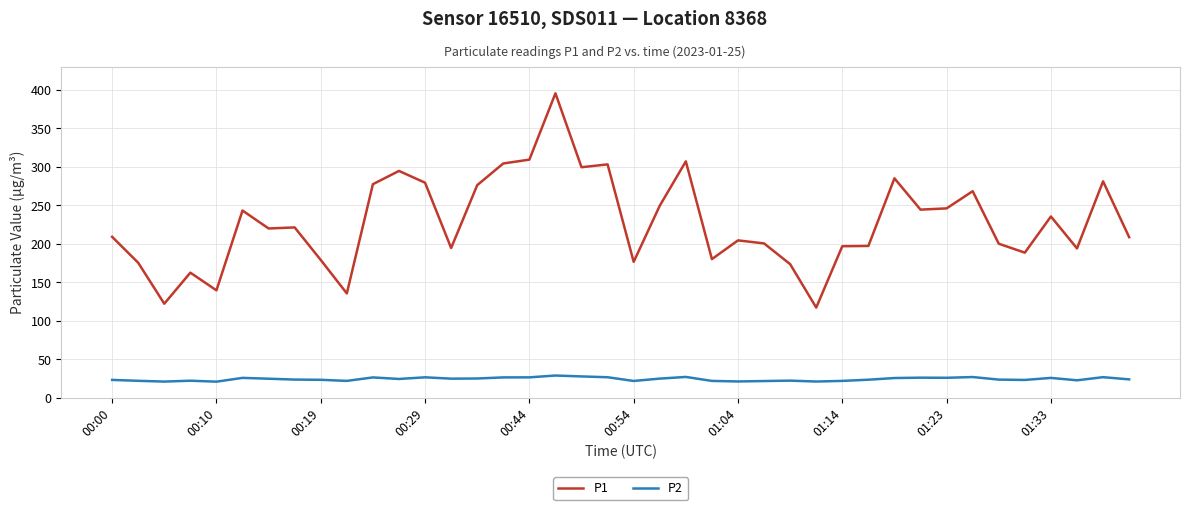

Rank the series by their maximum value, from highest to lowest.

P1, P2